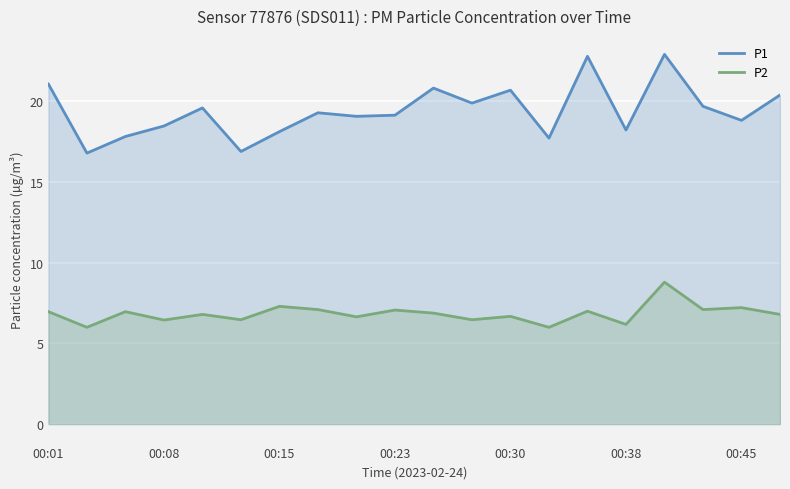

Reading left to right, transcribe all the data shown in this chart.

P1: 21.1	16.8	17.8	18.5	19.6	16.9	18.1	19.3	19.1	19.1	20.8	19.9	20.7	17.7	22.8	18.2	22.9	19.7	18.8	20.4
P2: 7.0	6.0	7.0	6.5	6.8	6.5	7.3	7.1	6.7	7.1	6.9	6.5	6.7	6.0	7.0	6.2	8.8	7.1	7.2	6.8